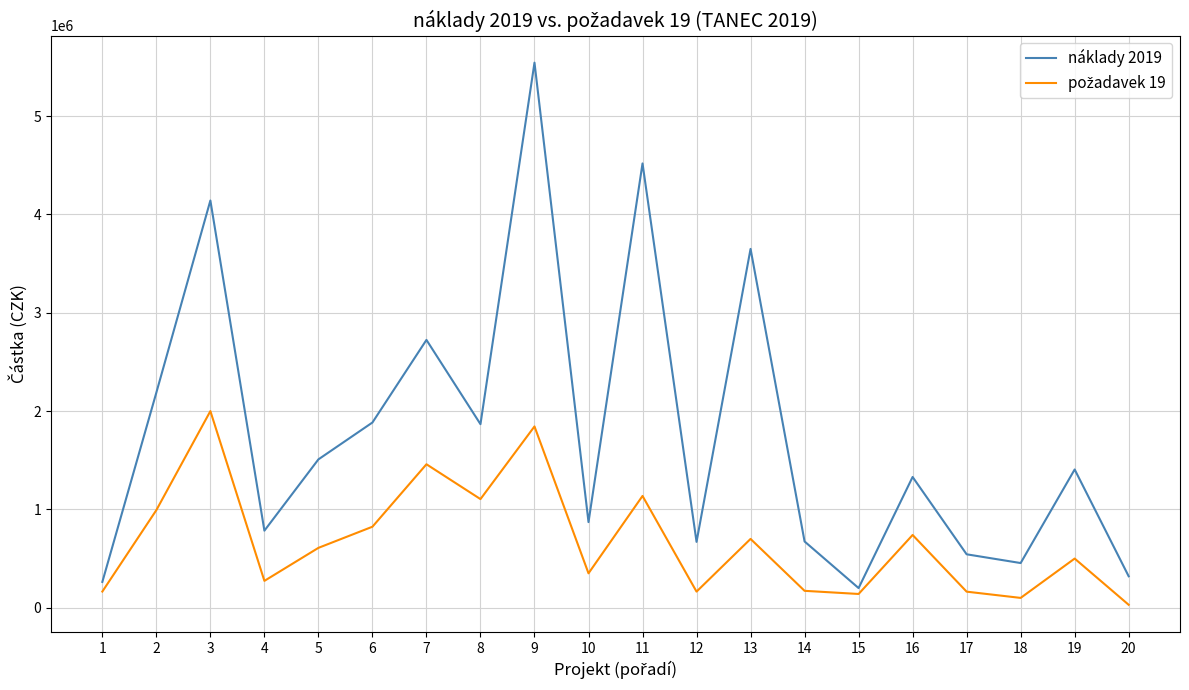

Which series has the largest range (max minus min)?

náklady 2019